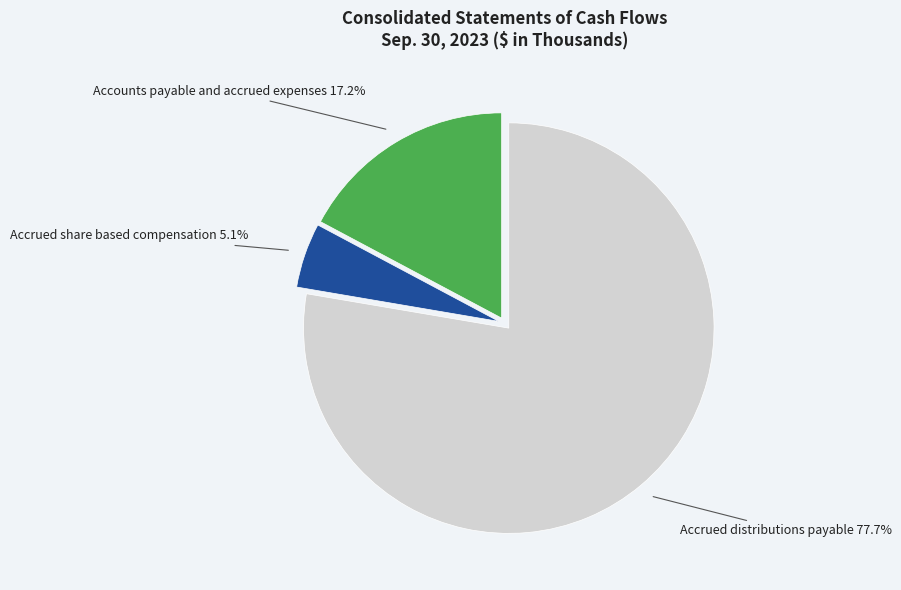

Combined, what portion of the pie is Accrued distributions payable and Accounts payable and accrued expenses?

94.9%